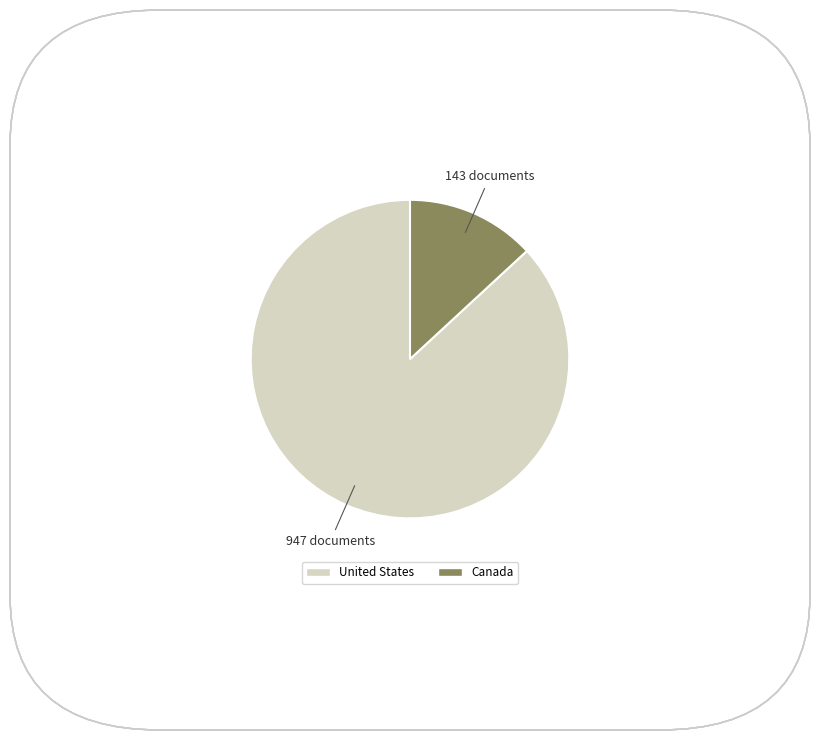

The Canada slice represents 24% of the pie. True or false?

False